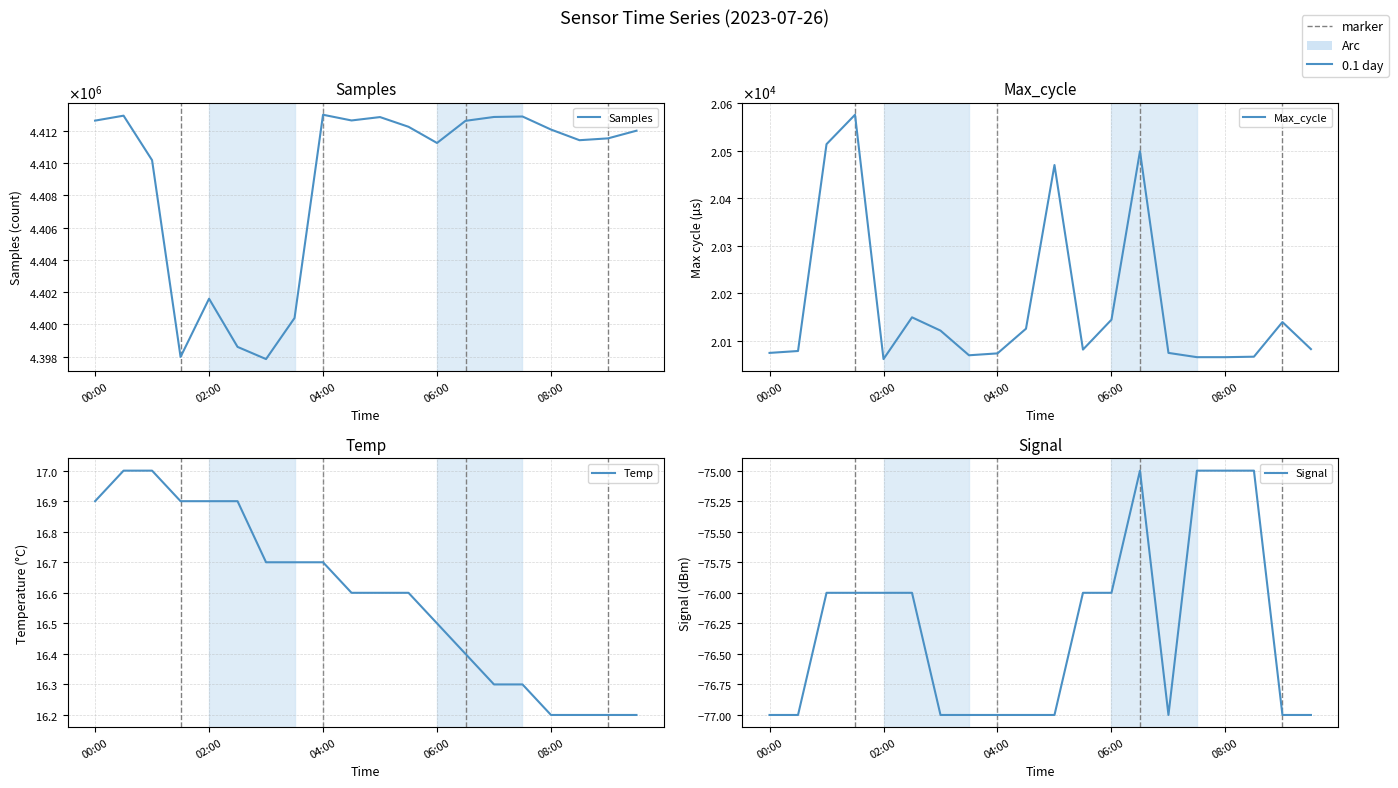

True or false: Max_cycle and Temp cross at least once.

False